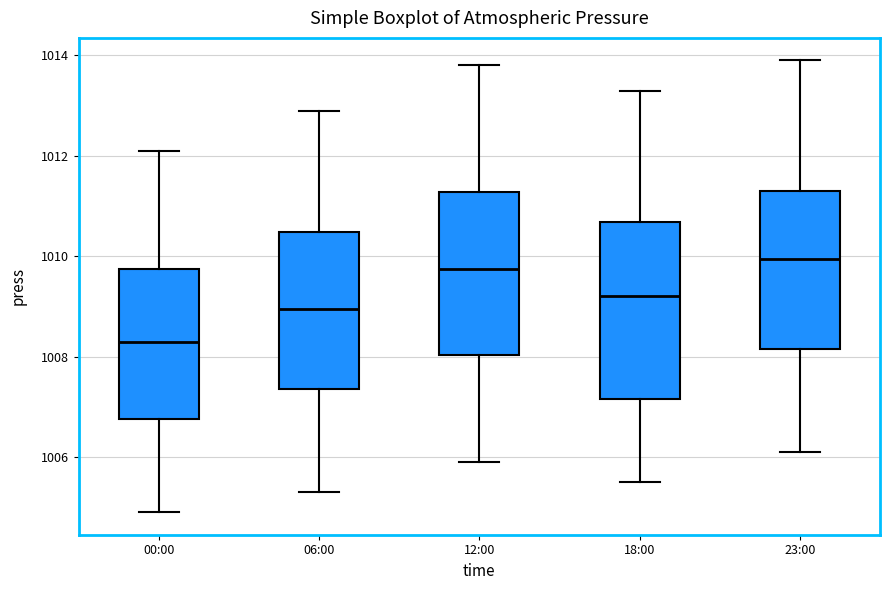

Reading left to right, transcribe this box plot: for each box, give where its median line is, the range the box spans, and where its two whiskers end, as read against the y-axis. The values are not printed on the chart, so give them approximately, as read against the axis.

00:00: median 1008.4, box 1006.8 to 1009.8, whiskers 1005.0 to 1012.2
06:00: median 1009.0, box 1007.4 to 1010.4, whiskers 1005.4 to 1013.0
12:00: median 1009.8, box 1008.0 to 1011.2, whiskers 1006.0 to 1013.8
18:00: median 1009.2, box 1007.2 to 1010.6, whiskers 1005.6 to 1013.4
23:00: median 1010.0, box 1008.2 to 1011.4, whiskers 1006.2 to 1014.0